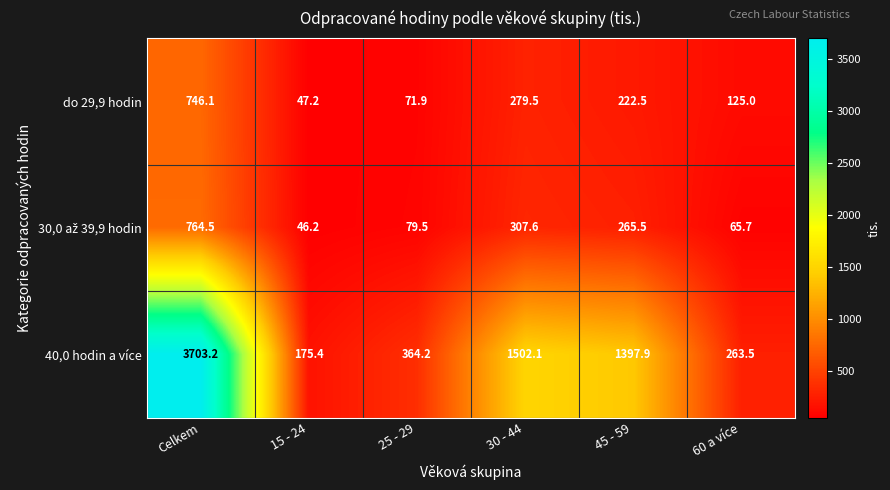

What is the minimum value shown in the chart?

46.2